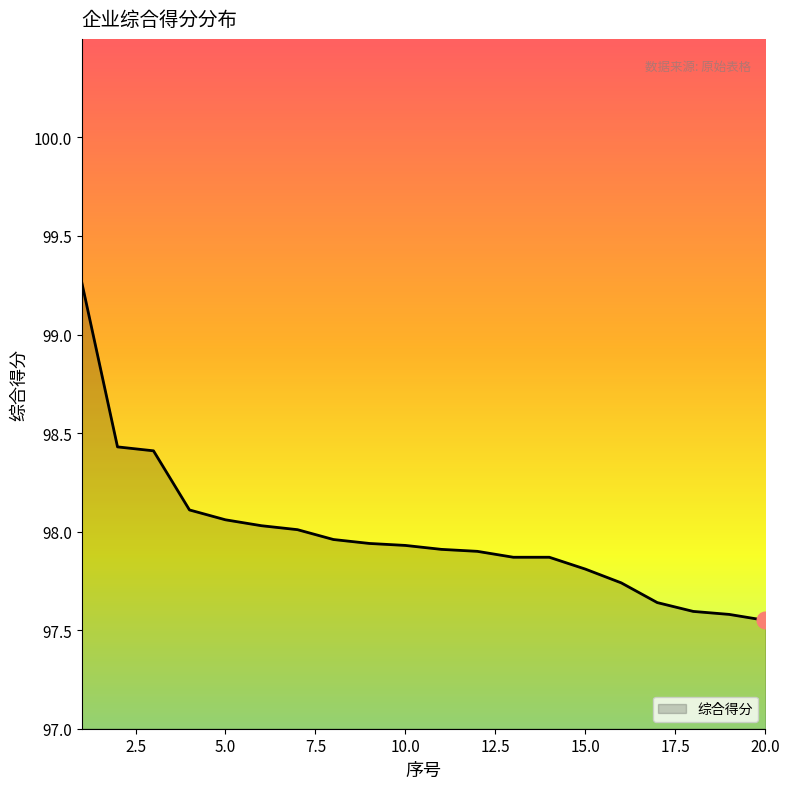

Does the chart display data point markers on the line(s)?

No